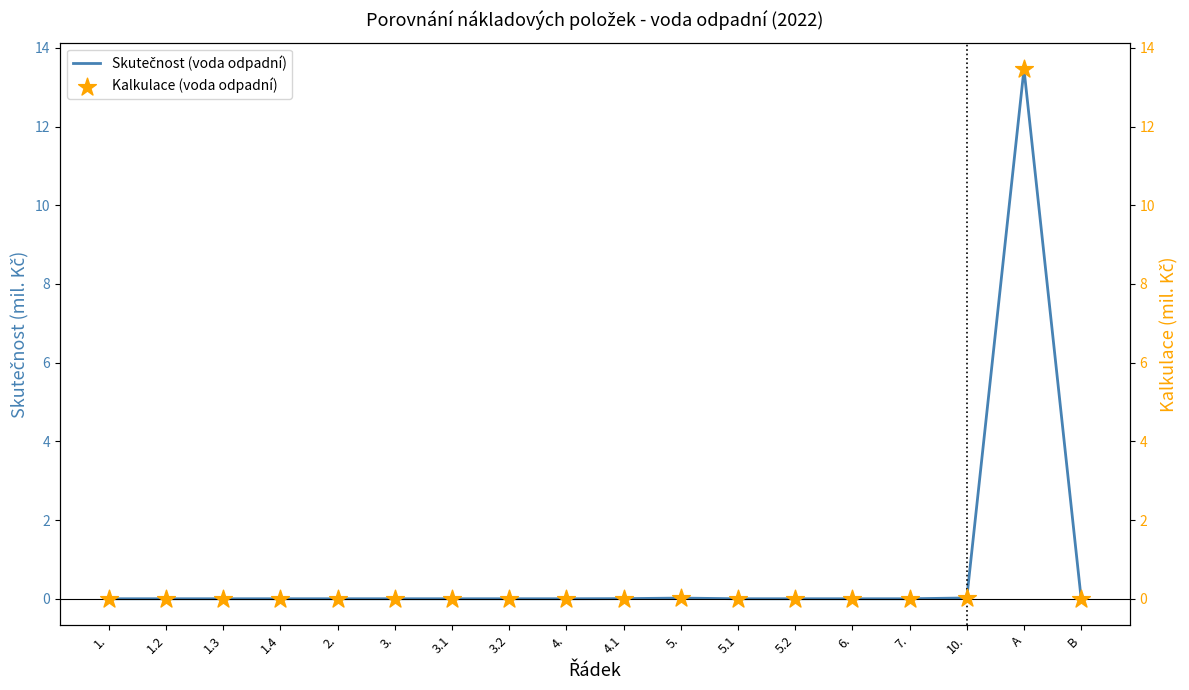

Which series contains the lowest Y value?

Skutečnost (voda odpadní)